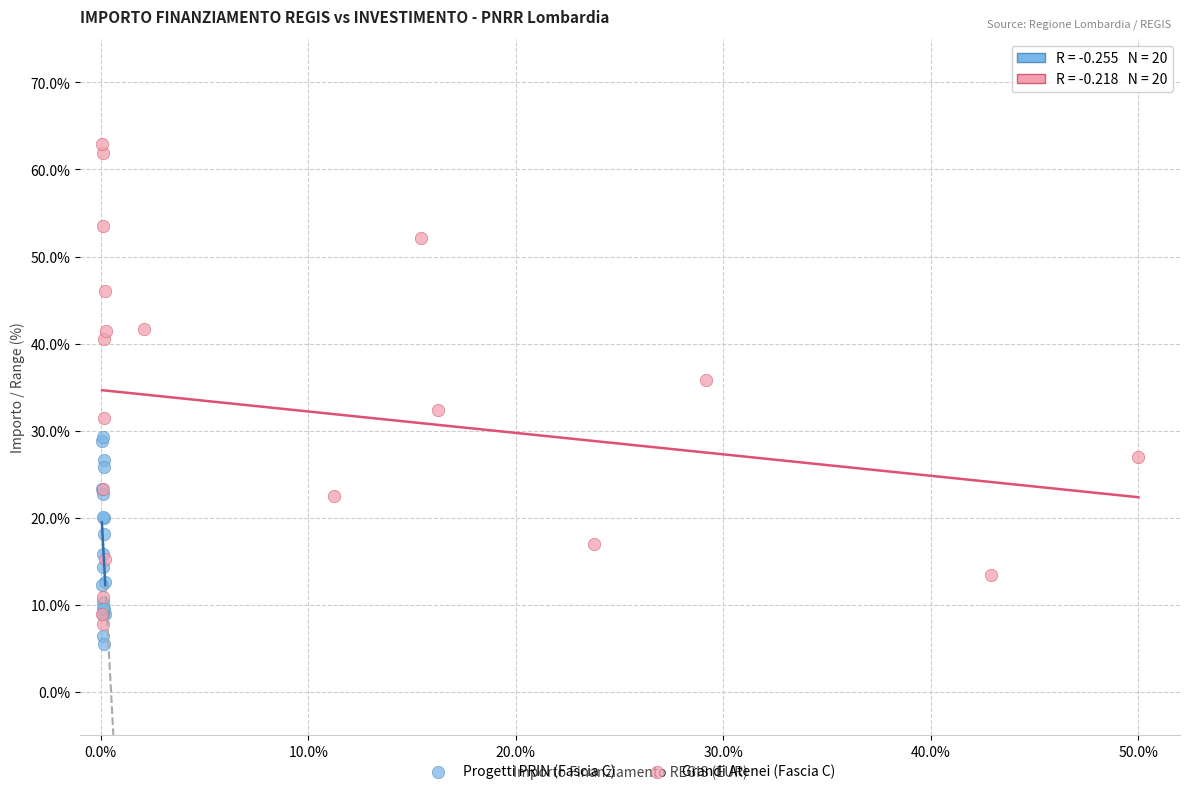

Which series reaches the maximum Y coordinate?

Grandi Atenei (Fascia C)